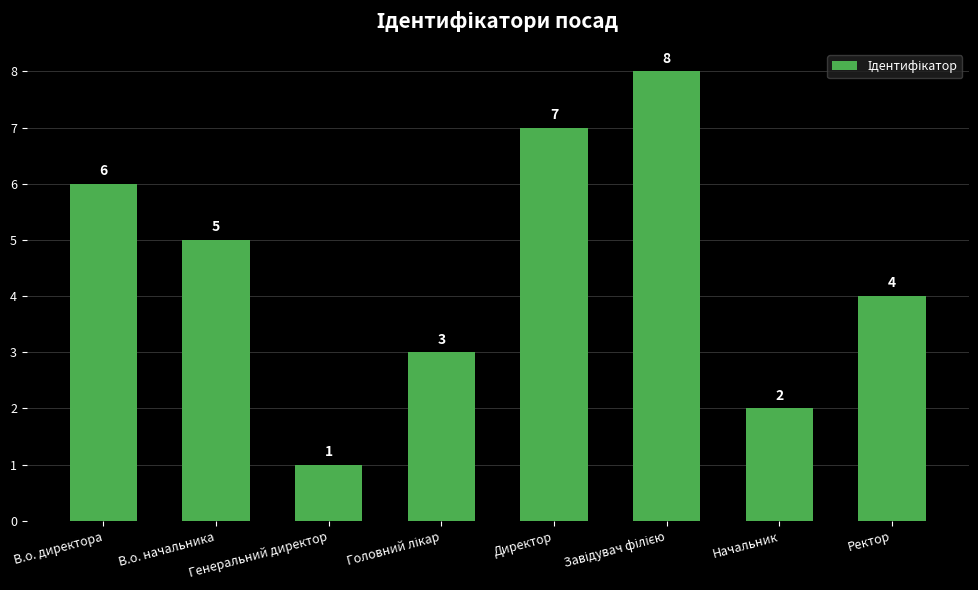

What is the change in value from Генеральний директор to Ректор?

+3